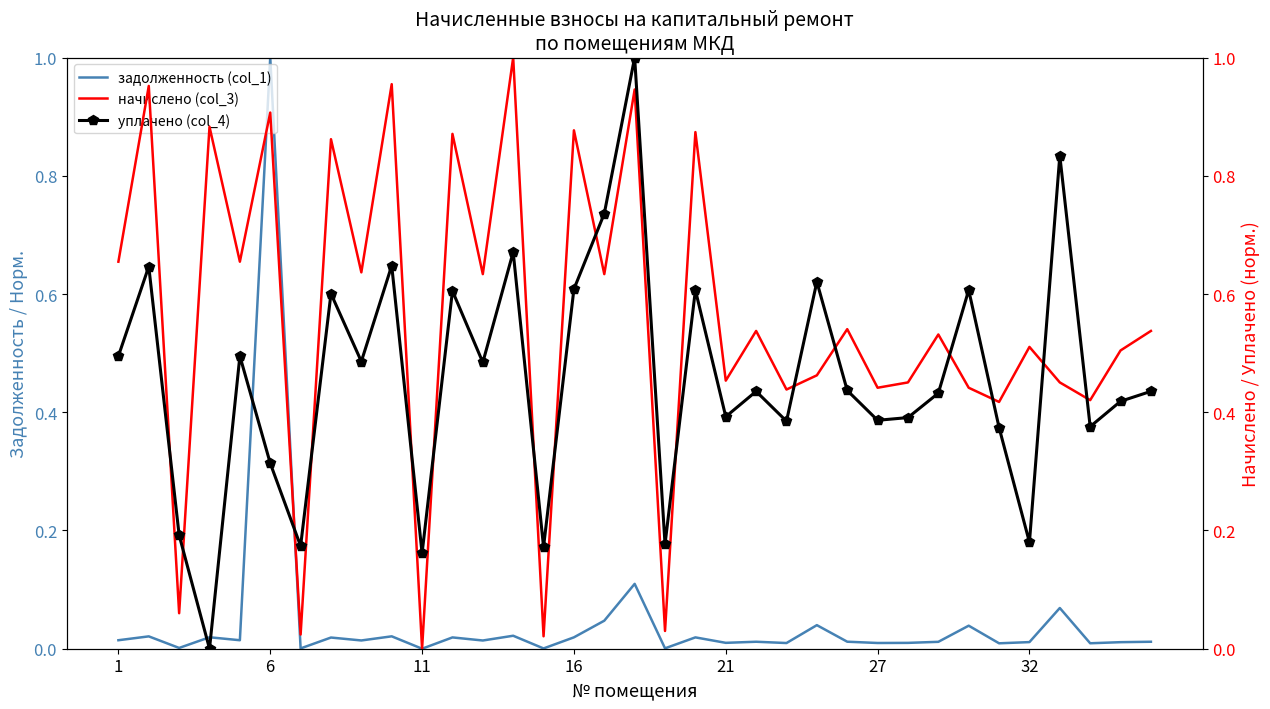

True or false: уплачено (col_4) has a value of 0.2 at 16.

False